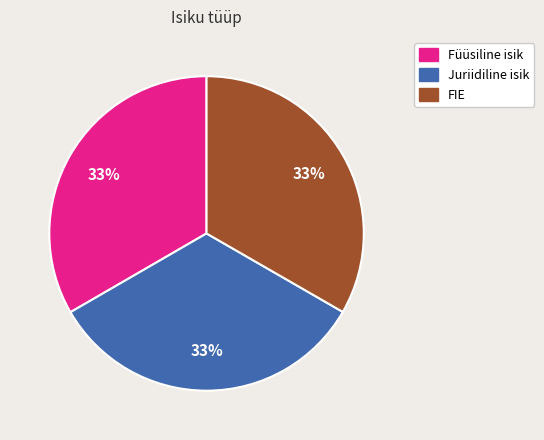

What is the ratio of the value at Juriidiline isik to the value at Füüsiline isik?

1.0